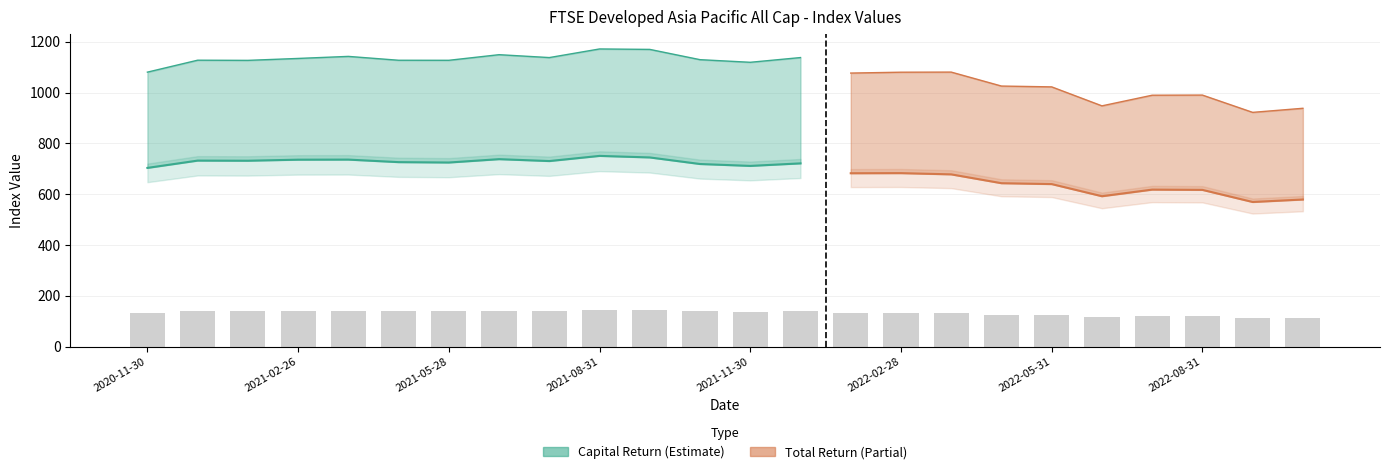

How many bars are there in total?

24